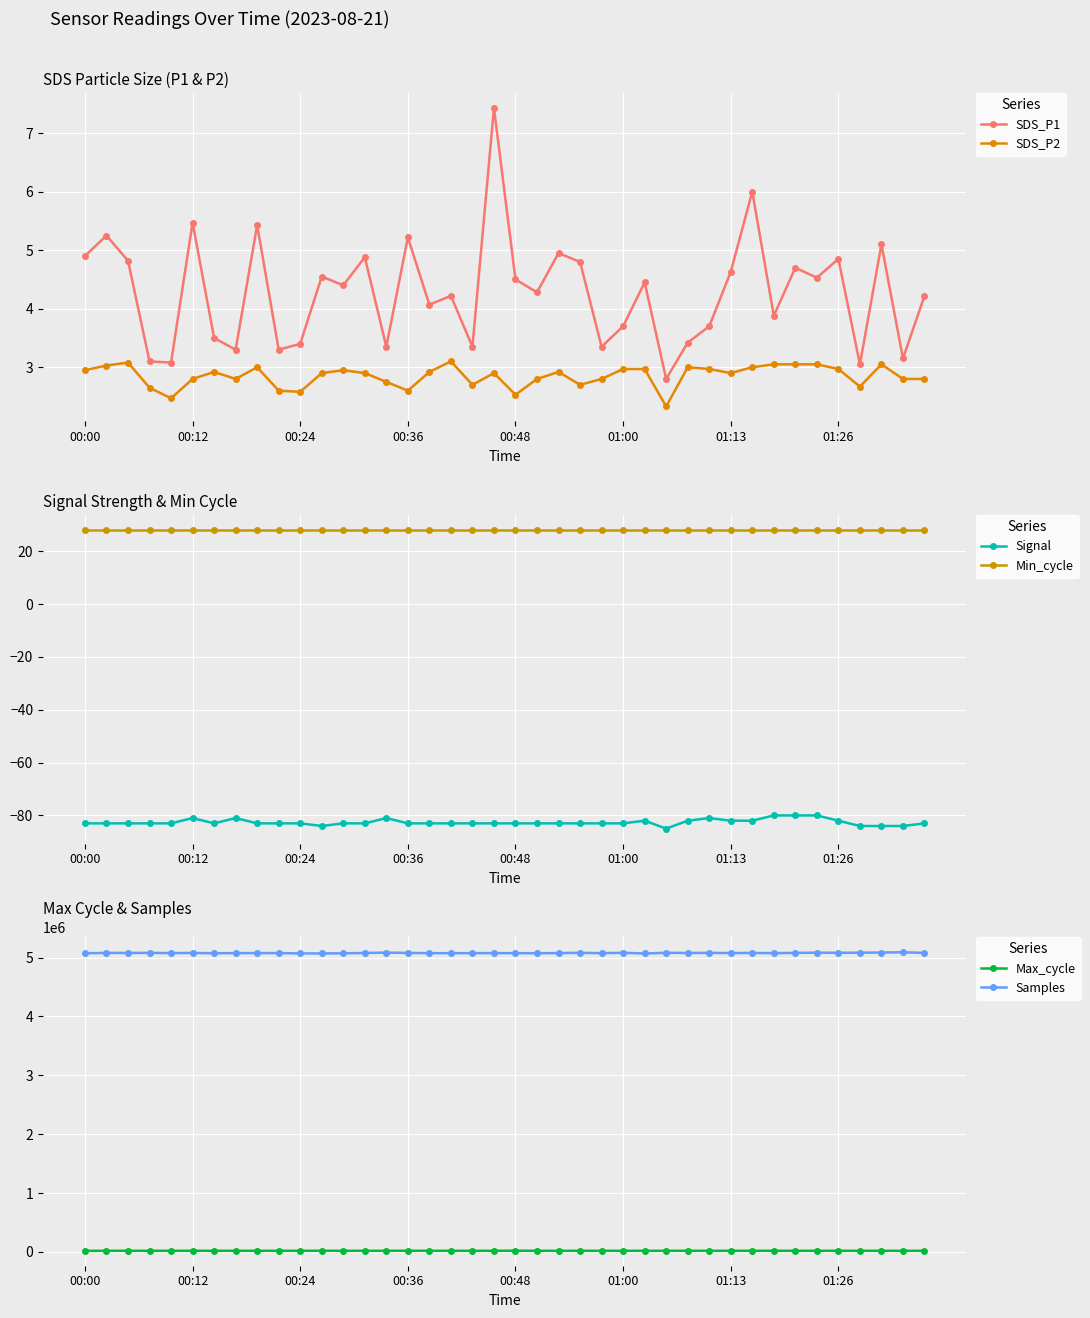

What is the minimum value shown in the chart?

-85.0